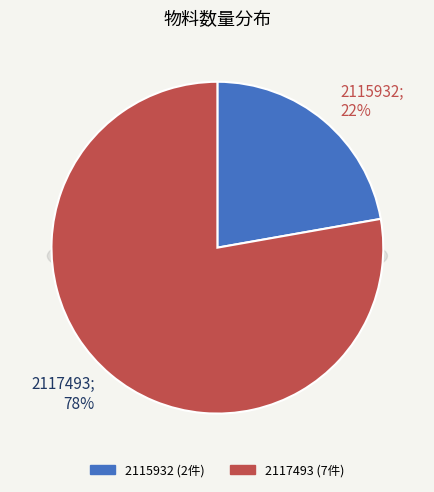

What is the majority slice?

2117493